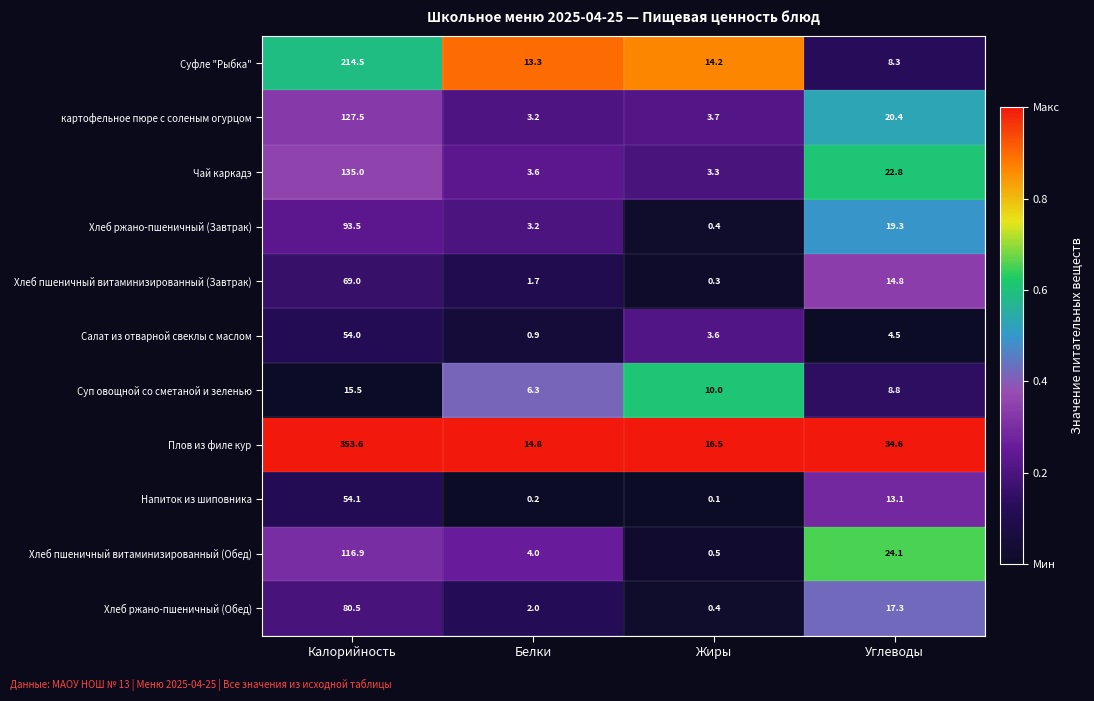

At how many categories does at least one series exceed 0?

4